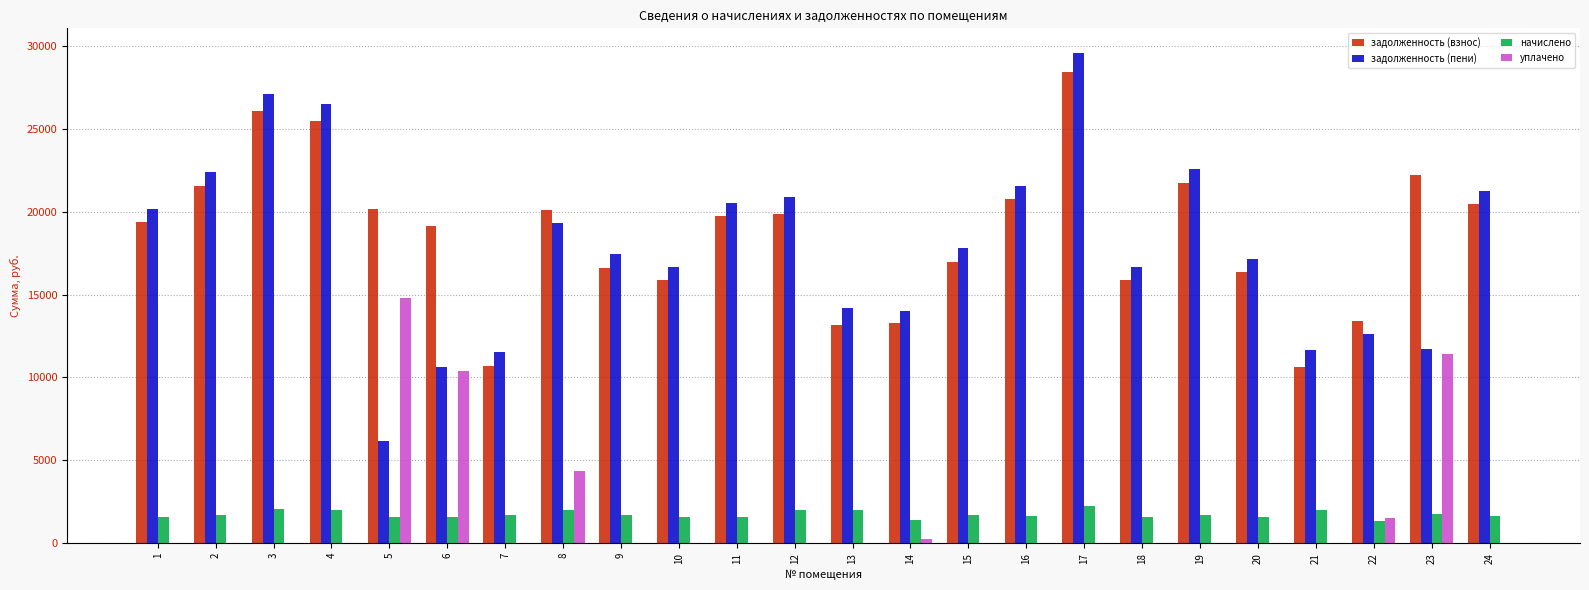

What is the sum of all задолженность (взнос) values?

447764.8